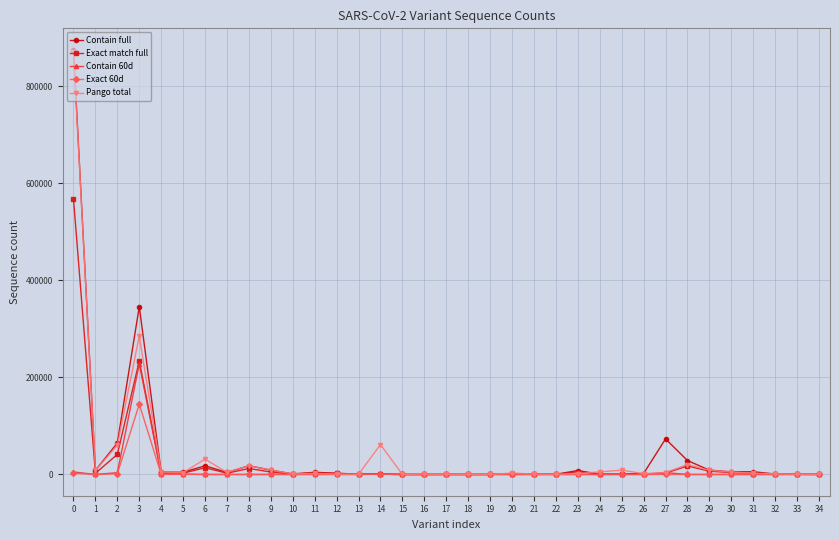

What are all the series names shown in the legend?

Contain full, Exact match full, Contain 60d, Exact 60d, Pango total